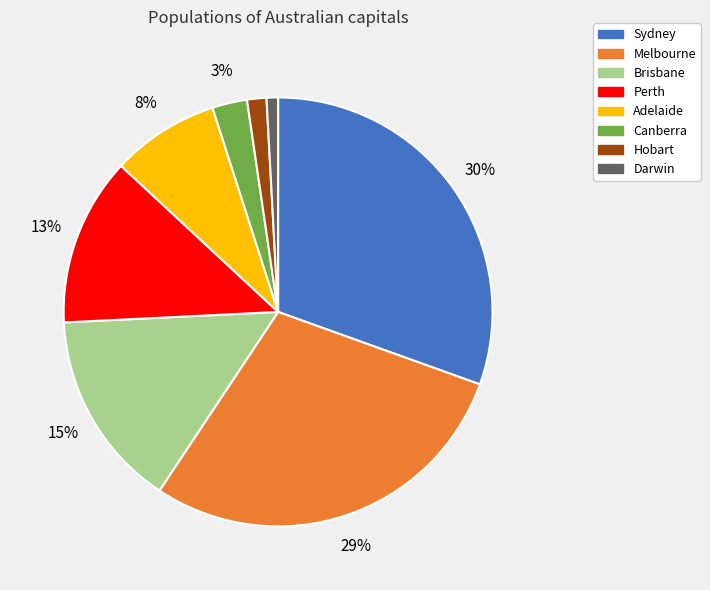

Which has a higher value, Perth or Sydney?

Sydney